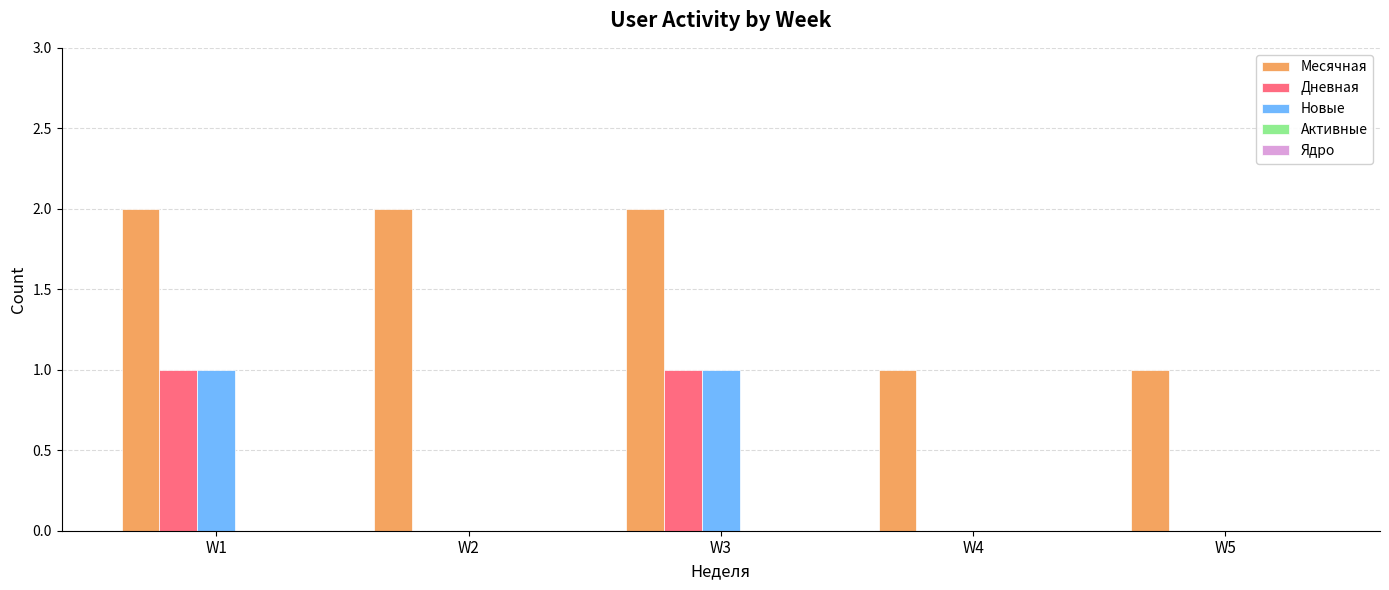

What is the total value across all series at W4?

1